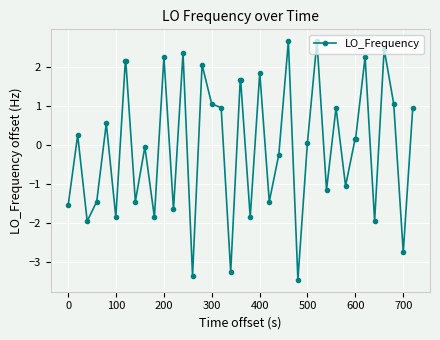

What is the greatest value displayed?

2.7